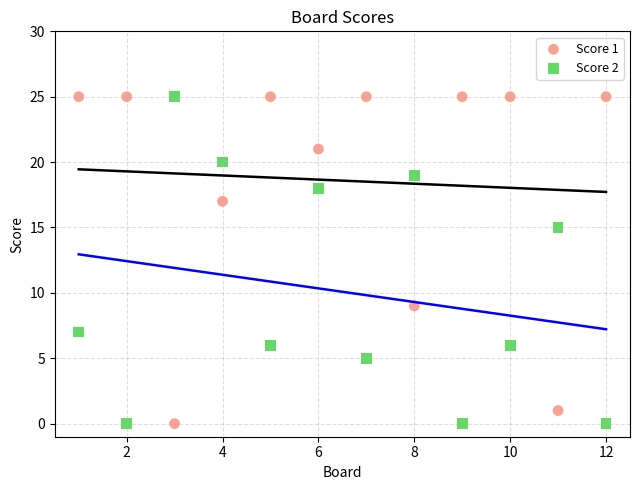

What is the X range (max minus min) for the scatter plot?

11